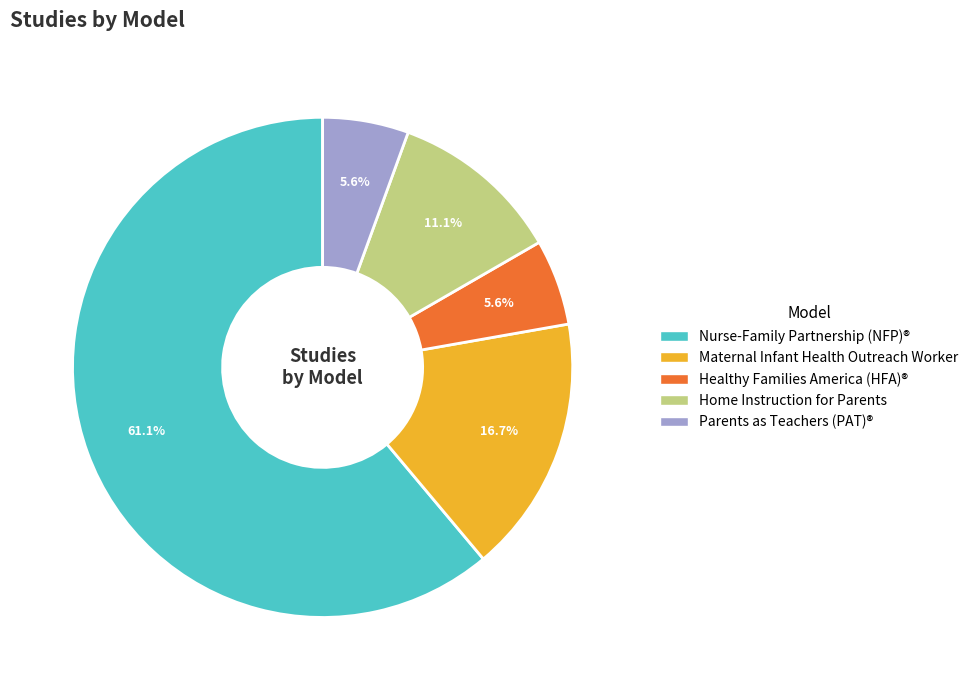

Is there any slice that represents more than half of the pie?

Yes